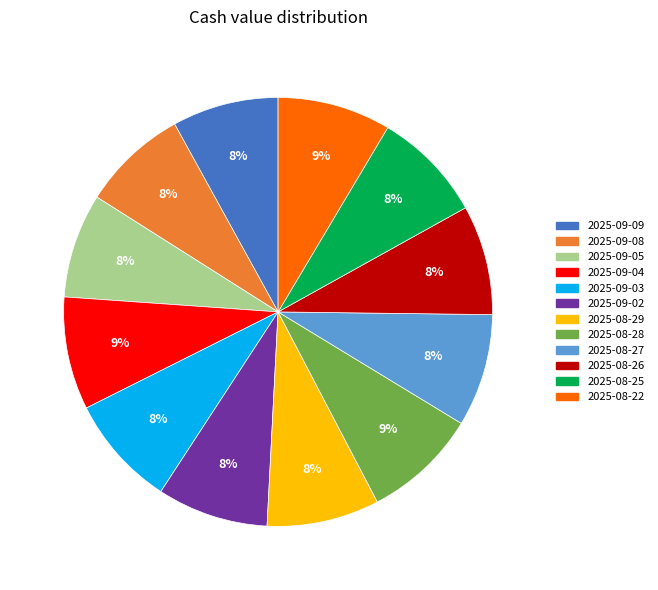

Is there a majority slice in this chart?

No